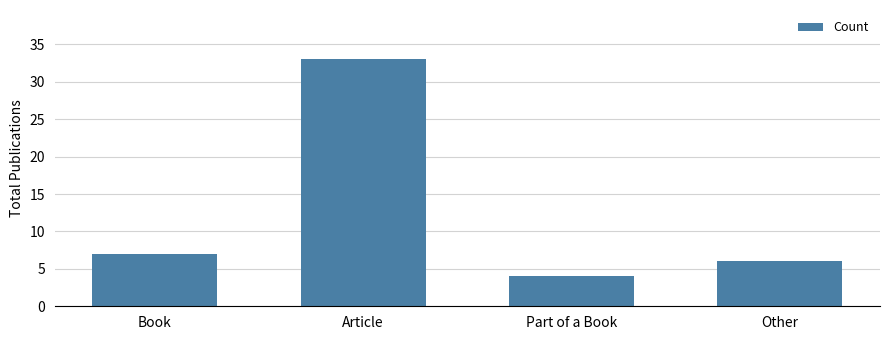

Between Other and Article, which is larger?

Article